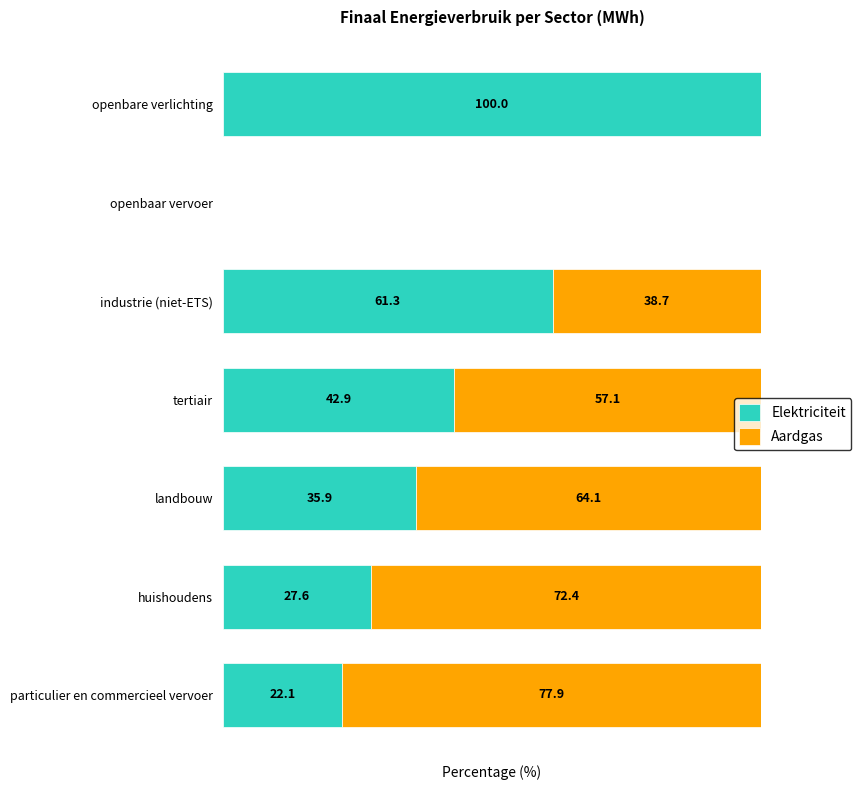

At which label does Elektriciteit reach its peak?

openbare verlichting